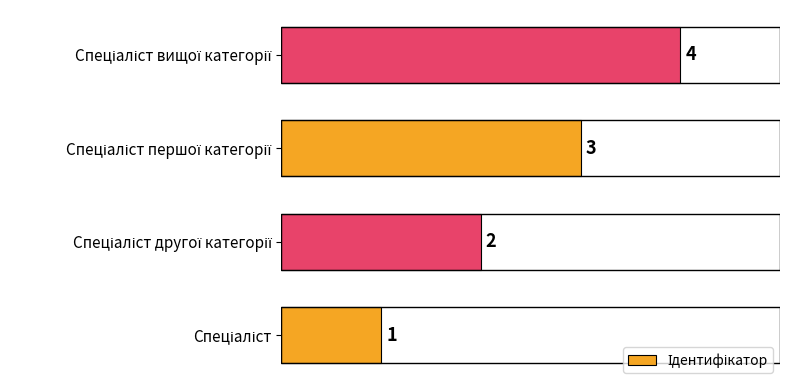

How many values are between 2 and 4?

3